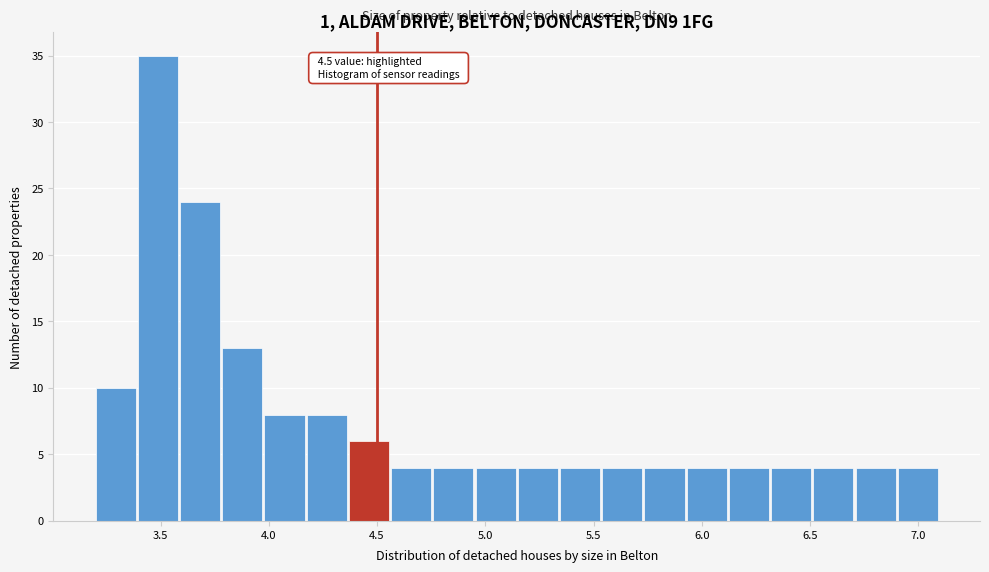

Around what value on the x-axis is the tallest bar? Give the approximate position of its centre, as read against the axis.

3.50